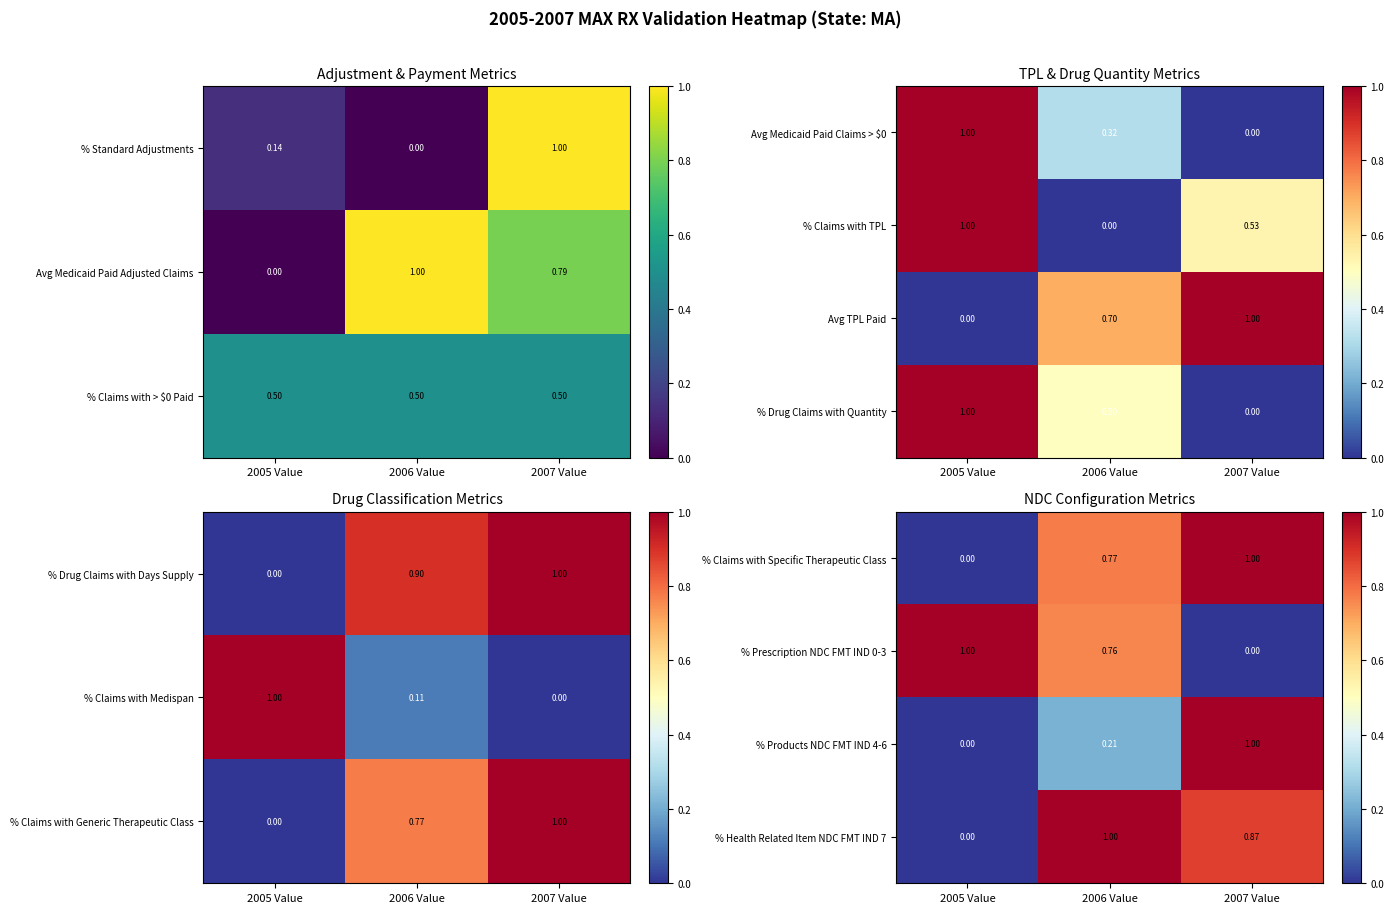

What is the sum of all % Products NDC FMT IND 4-6 values?

1.2